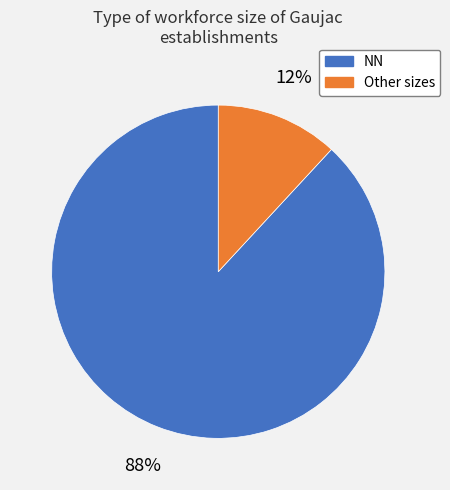

Is there any slice that represents more than half of the pie?

Yes